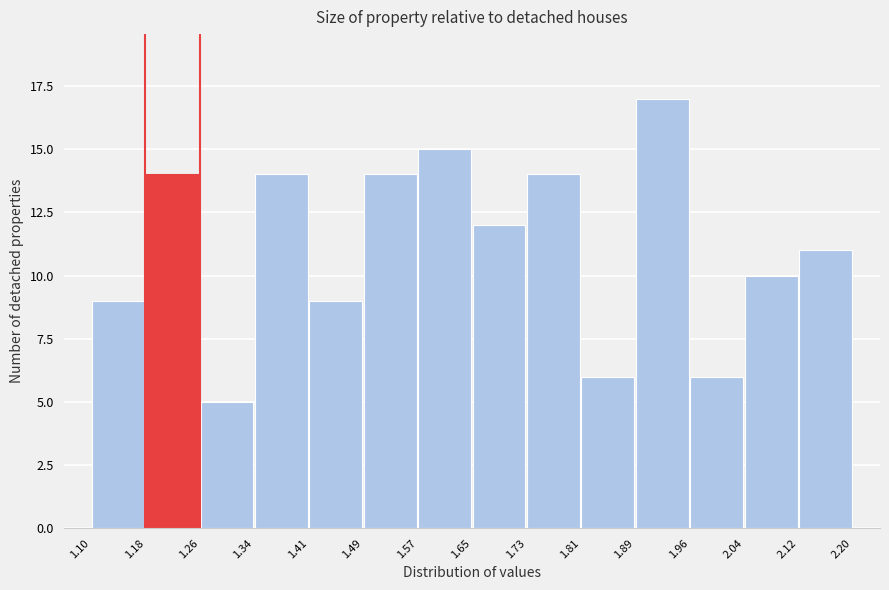

How tall is the bar that spans 2.04 to 2.12 on the x-axis? The values are not printed on the chart, so give them approximately, as read against the axis.

10